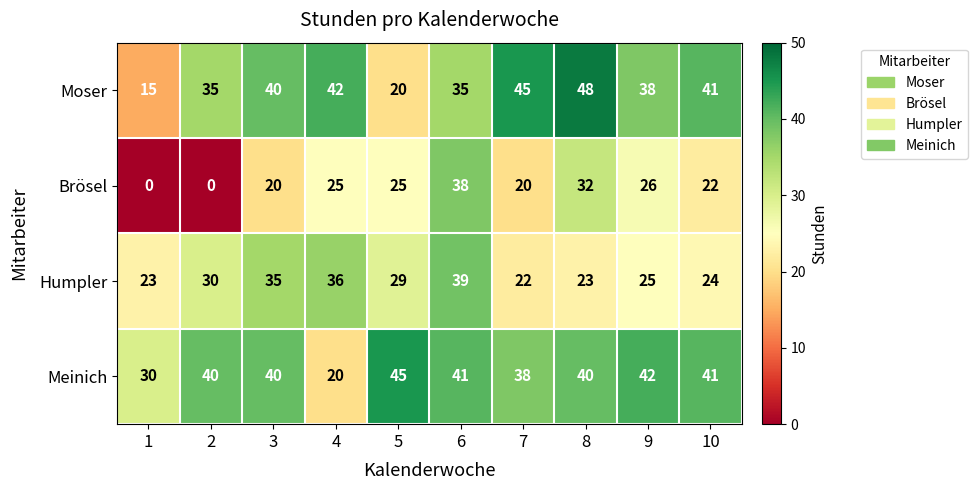

What is the approximate value of Brösel at 5?

25